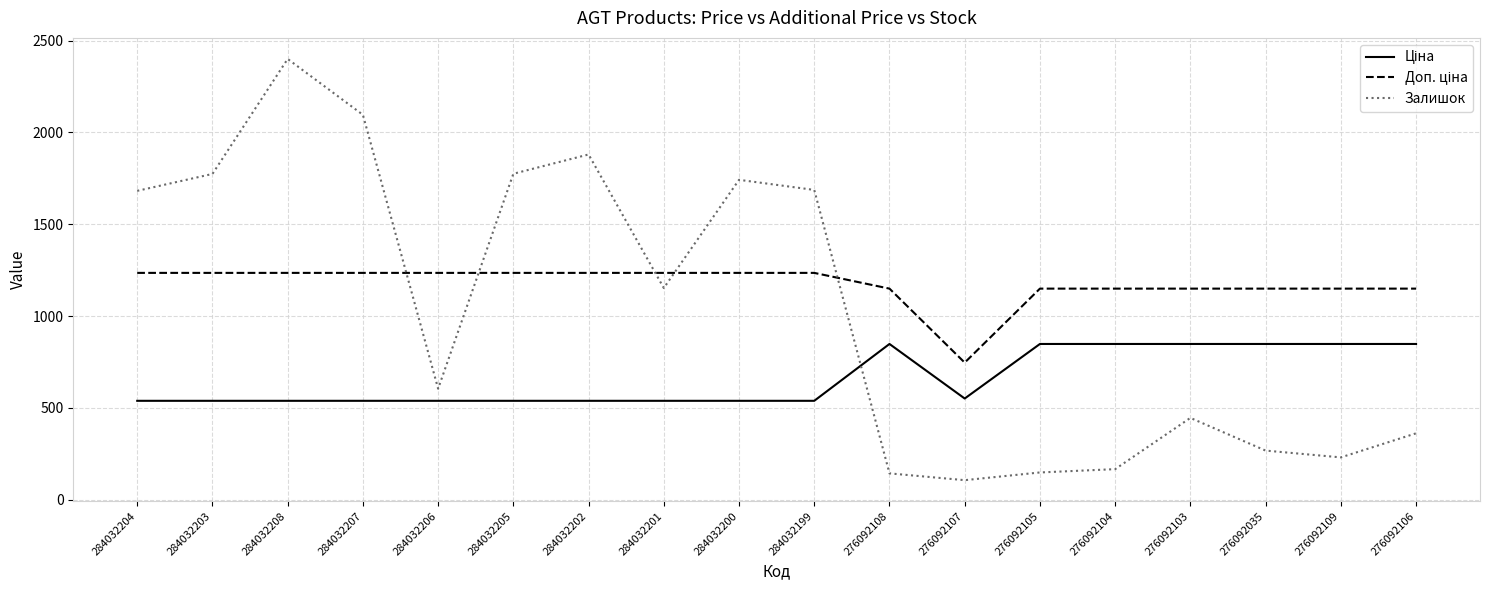

What is the total value across all series at 276092105?

2147.2